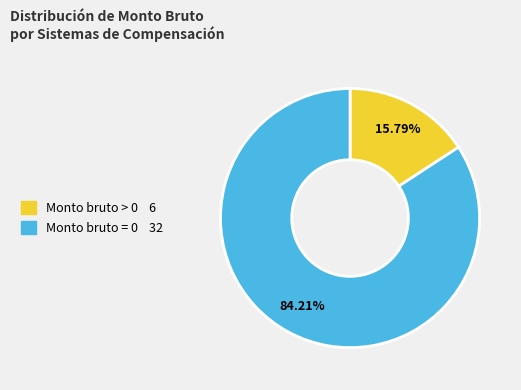

How many segments does this pie chart have?

2